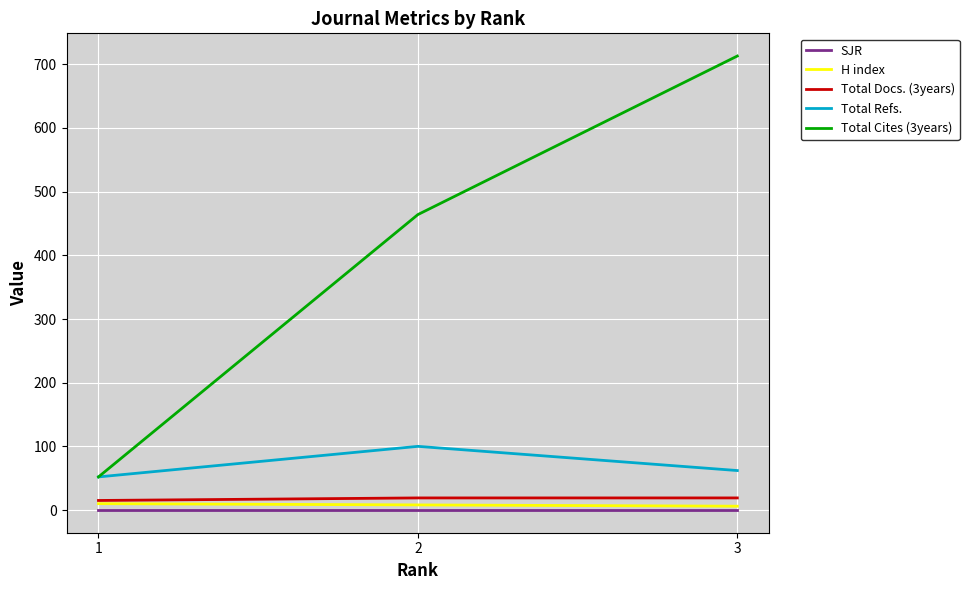

What is the highest value of the Total Refs. series?

100